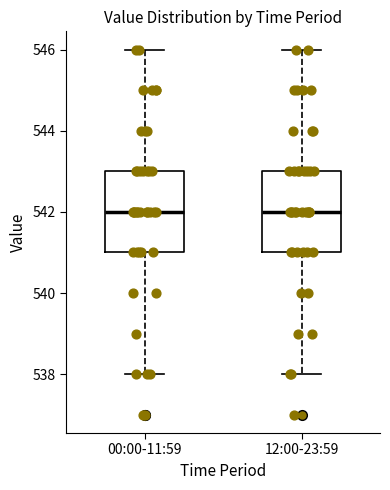

Reading left to right, read every box against the y-axis: the position of its median line, the range the box covers, and the ends of its whiskers. The values are not printed on the chart, so give them approximately, as read against the axis.

00:00-11:59: median 542, box 541 to 543, whiskers 538 to 546
12:00-23:59: median 542, box 541 to 543, whiskers 538 to 546